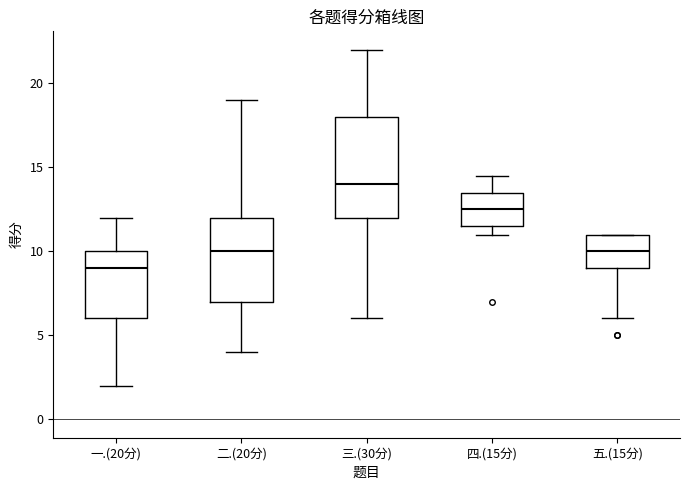

Comparing the boxes themselves (not the whiskers), which one is the tallest?

三.(30分)